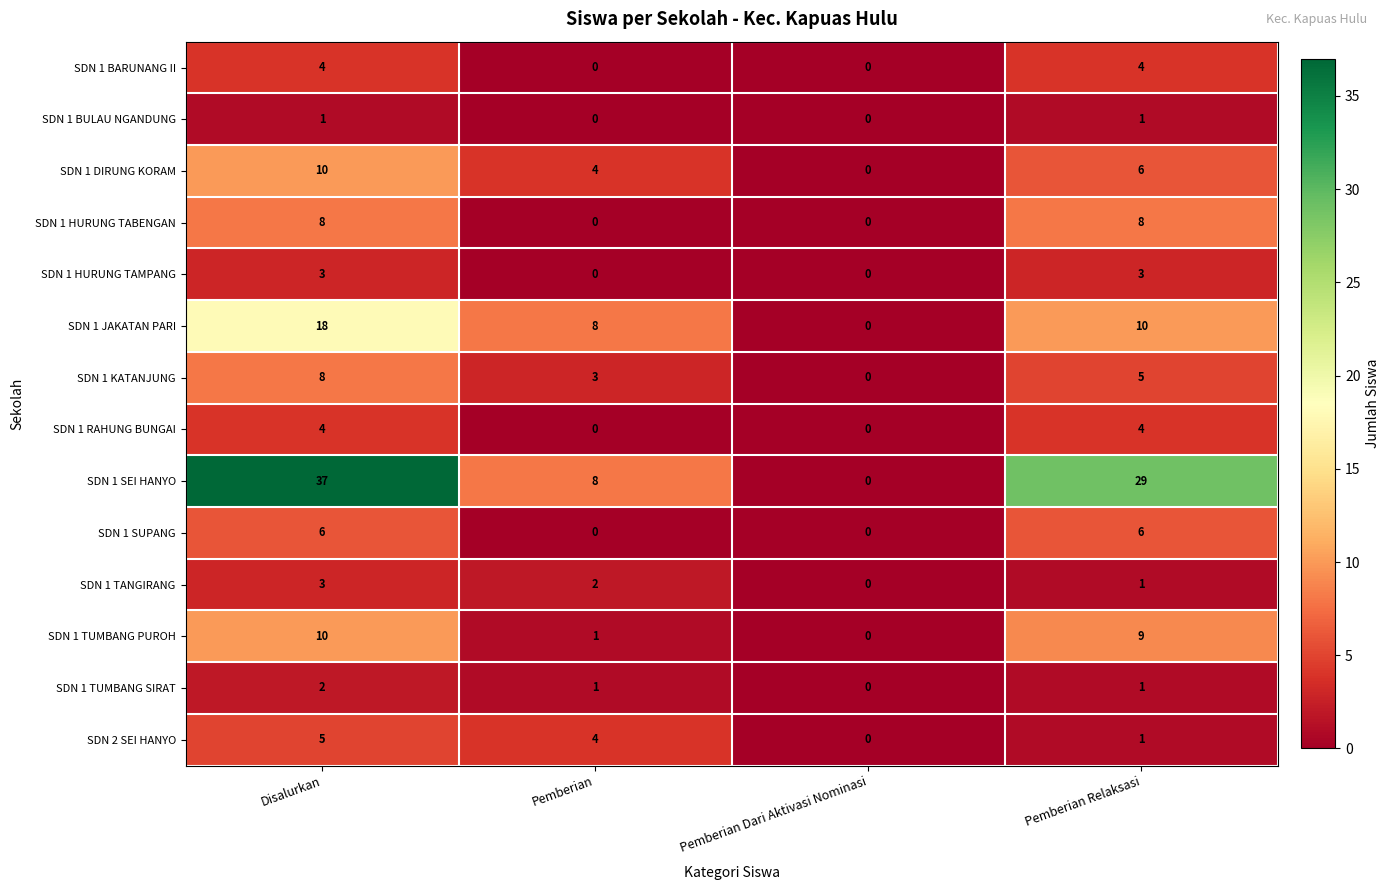

The SDN 1 TANGIRANG series shows 3 at Disalurkan. True or false?

True